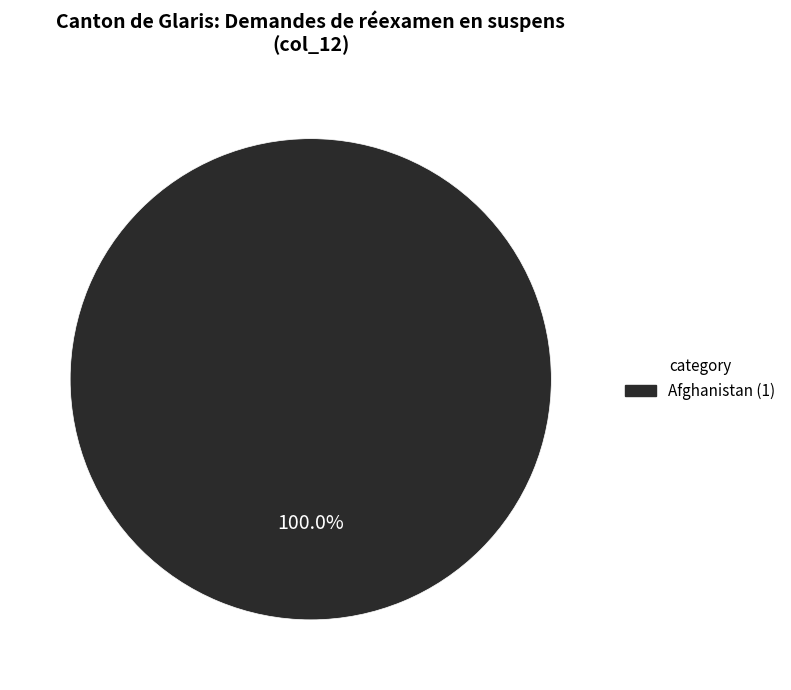

Is there a majority slice in this chart?

Yes